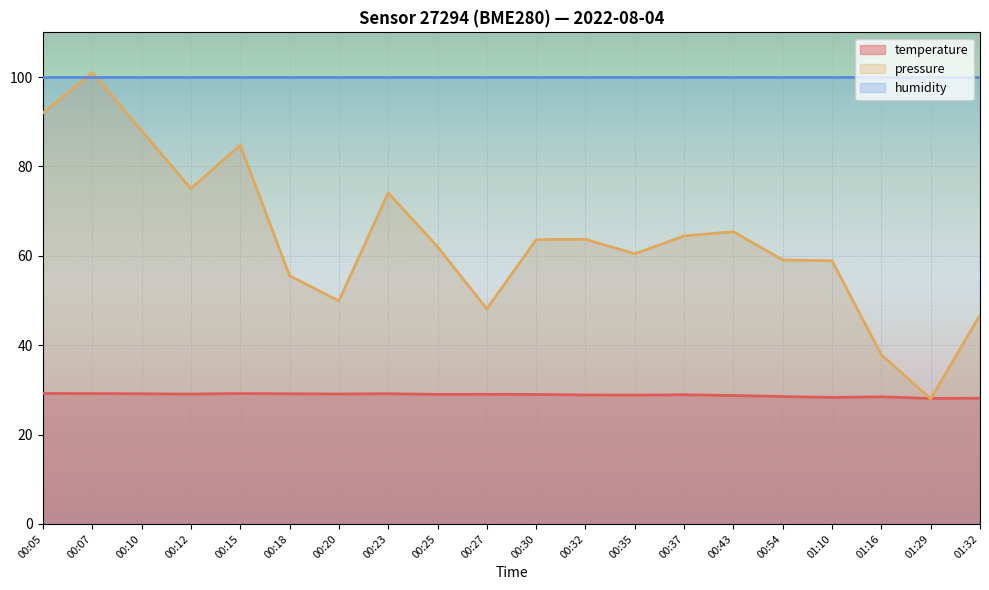

What is the minimum value for pressure_scaled?

28.0